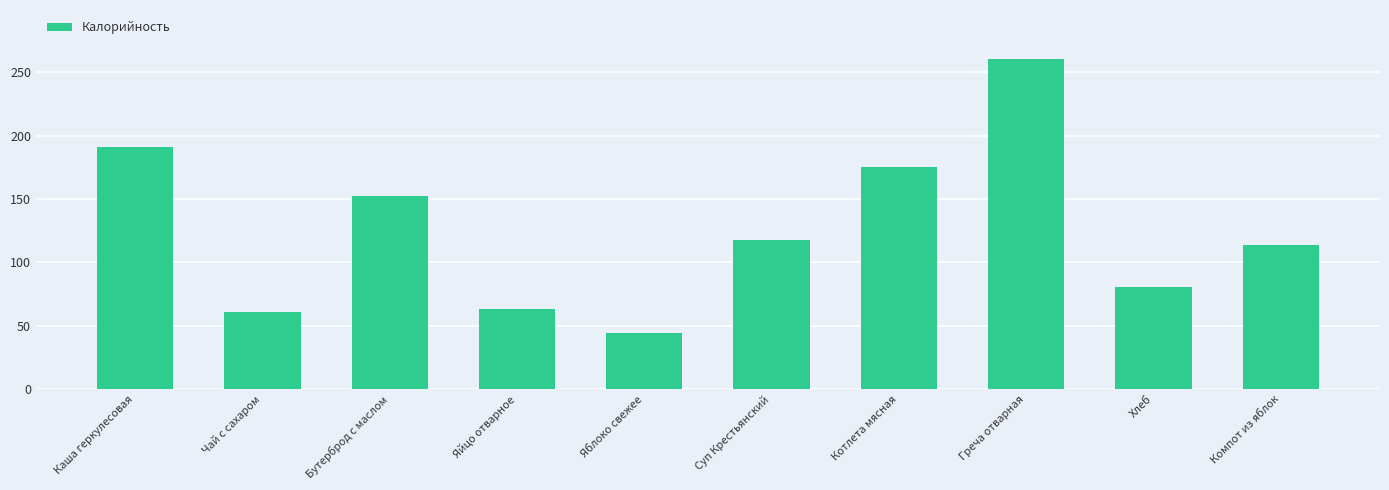

What is the change in value from Яйцо отварное to Суп Крестьянский?

+55